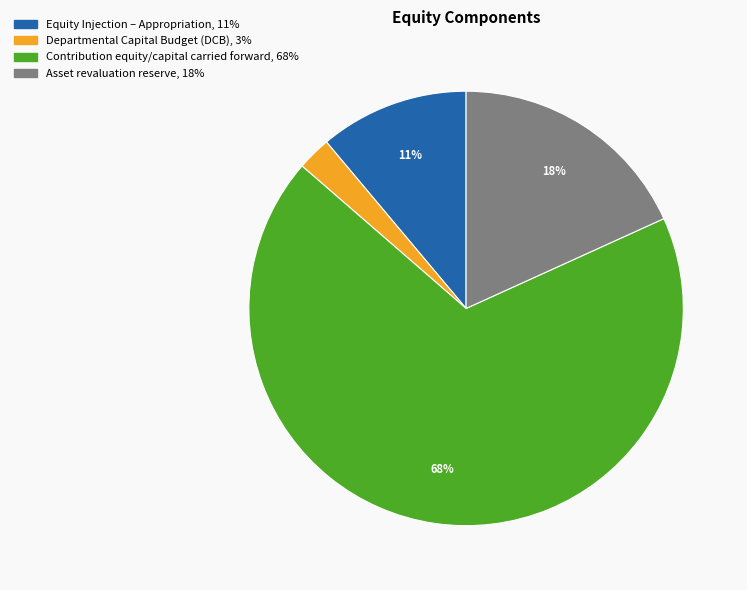

What percentage is the Asset revaluation reserve slice, to the nearest percent?

18%